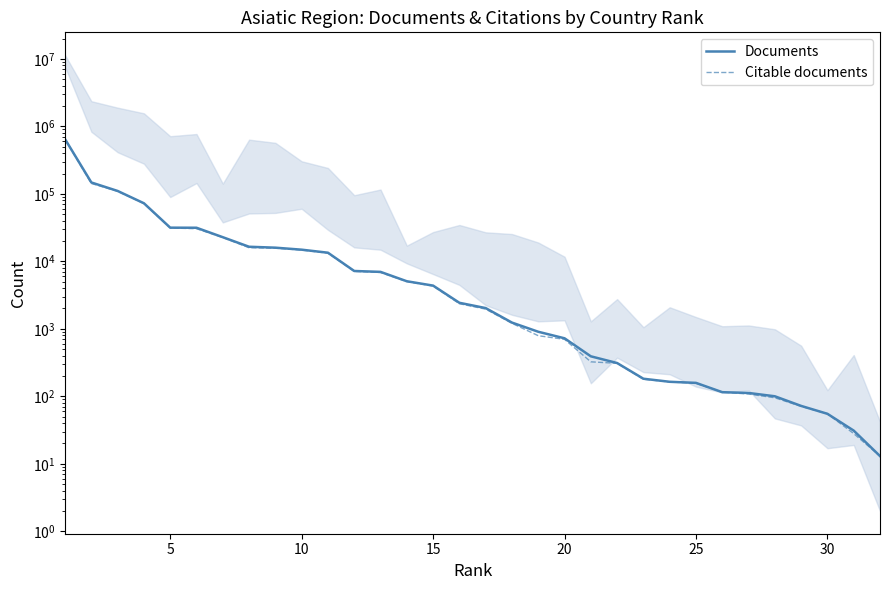

The Citable documents series shows 3405 at 13. True or false?

False